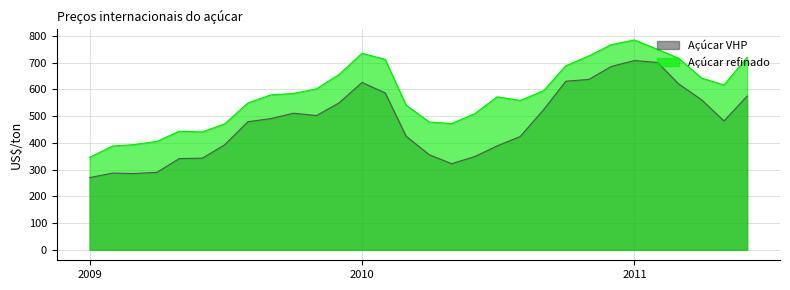

Reading left to right, what are all the values shown in this chart?

Açúcar VHP: 269.9	286.9	285.0	289.5	341.0	342.6	392.8	478.8	490.5	510.6	501.9	549.0	625.6	586.5	424.7	355.4	321.9	348.5	388.4	423.7	522.9	630.1	637.1	685.4	707.5	700.4	620.6	560.6	481.7	574.7
Açúcar refinado: 345.5	388.0	393.1	405.2	443.1	440.5	470.9	548.7	579.1	584.2	601.9	655.0	734.6	711.6	540.8	477.7	471.8	508.8	571.9	558.2	594.1	688.1	724.6	766.8	784.4	749.1	716.3	641.8	616.2	719.8